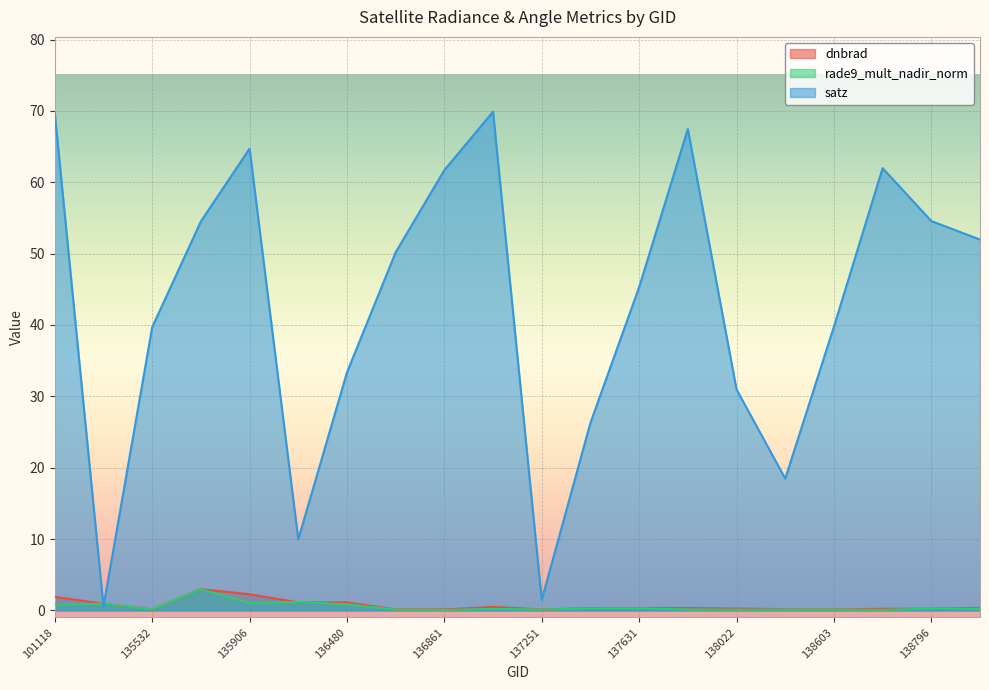

What is the sum of all satz values?

852.5